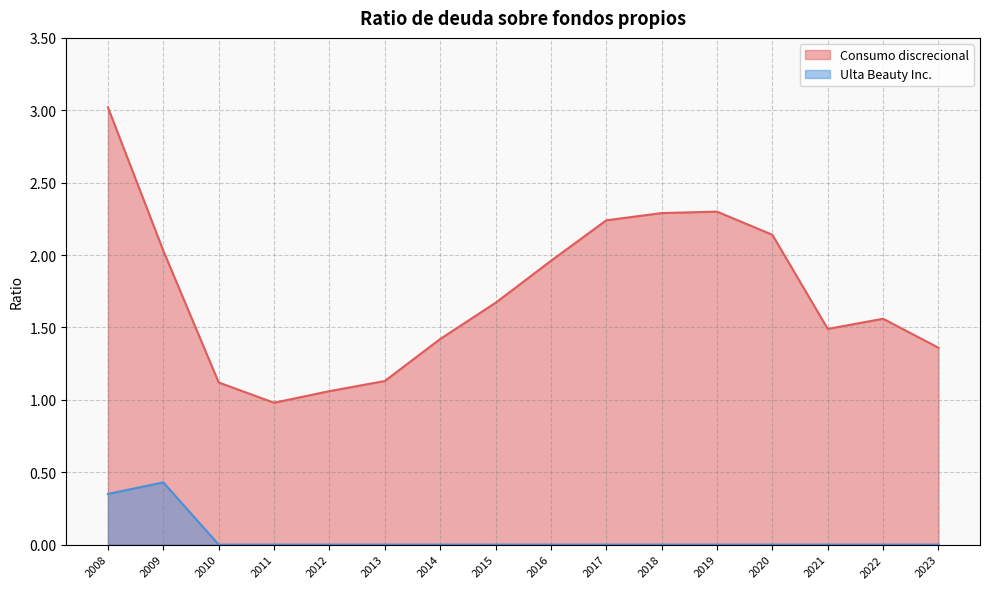

What is the total value across all series at 2011?

1.0